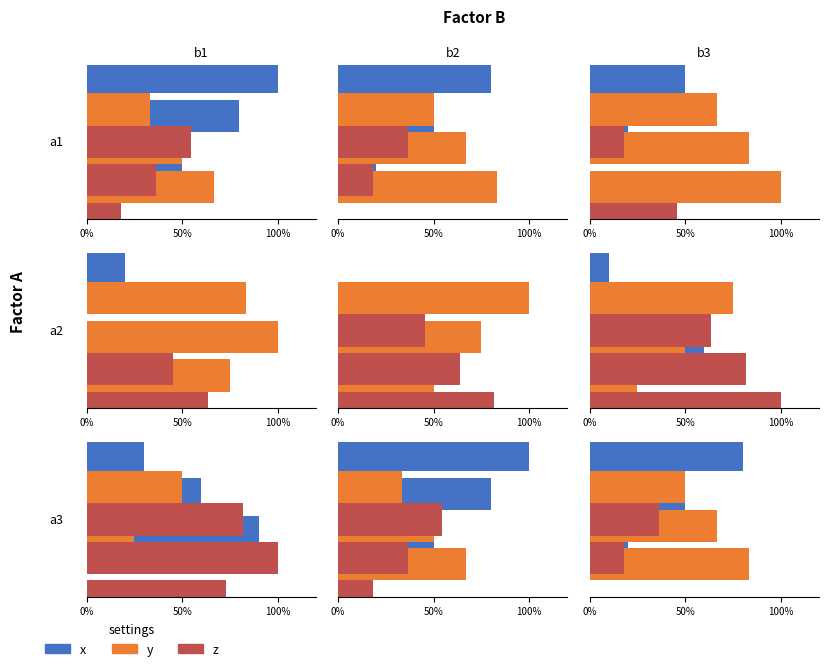

List the series in order of their overall mean, lowest first.

z, x, y